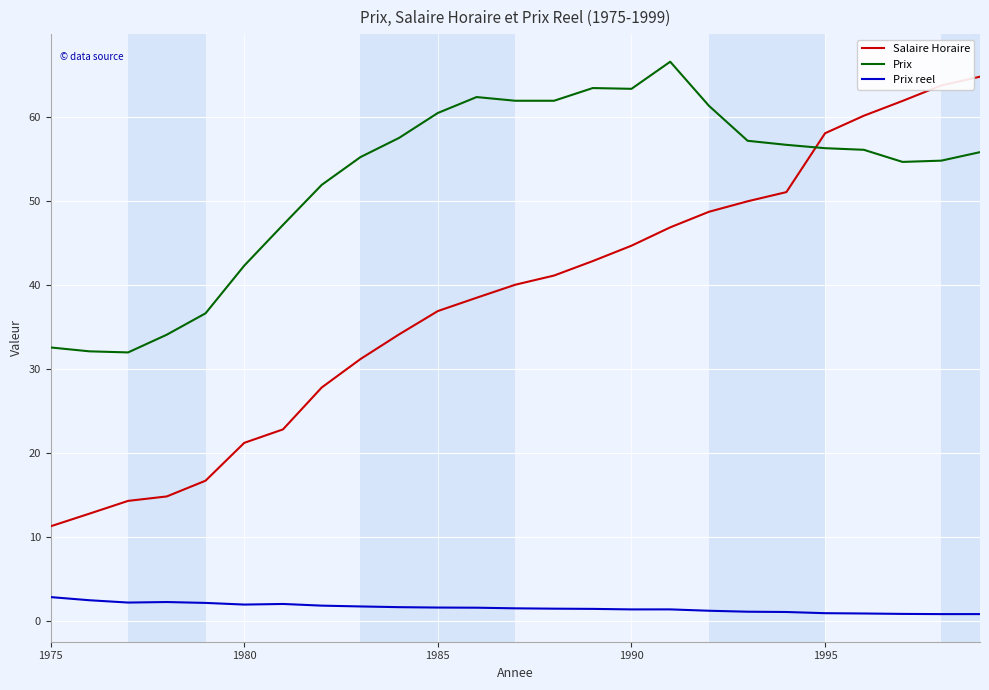

Which series has the largest total across all categories?

Prix